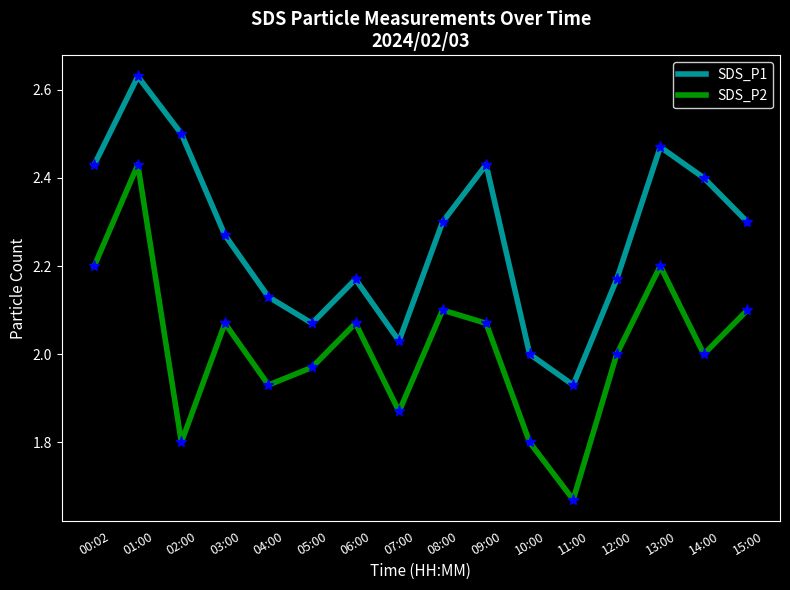

Where is the first local minimum for SDS_P1?

05:00